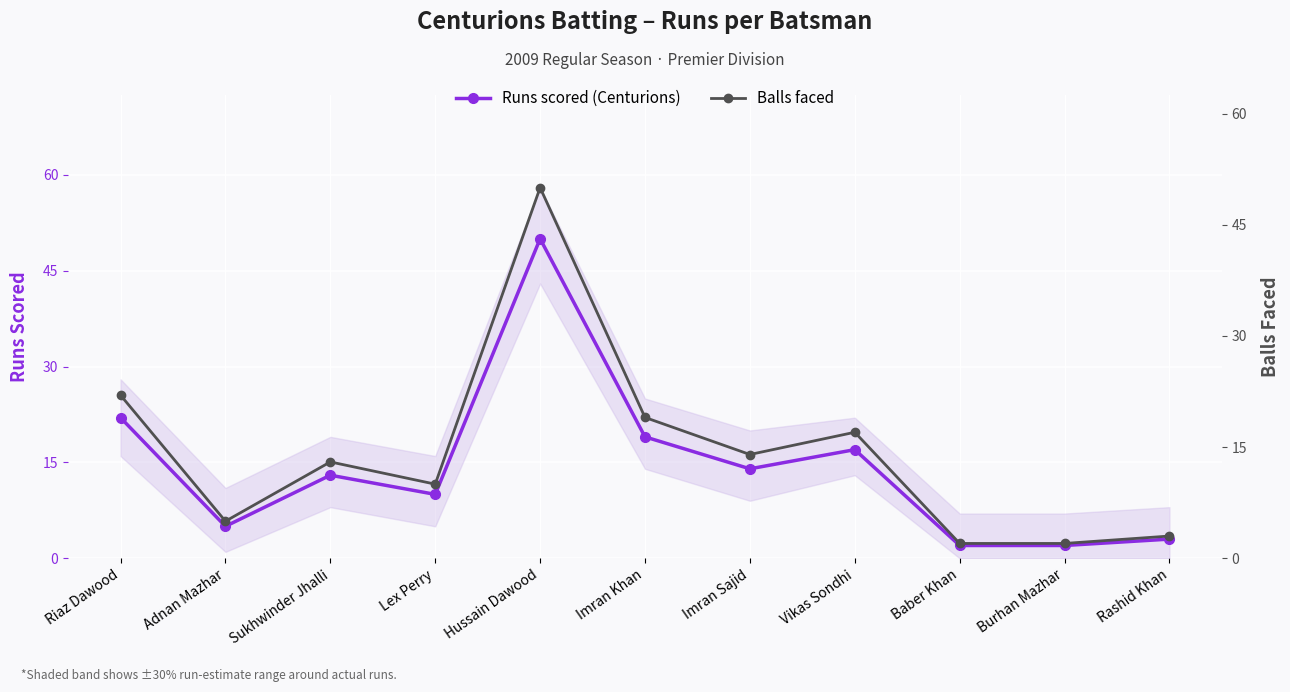

What are all the series names shown in the legend?

Runs scored (Centurions), Balls faced